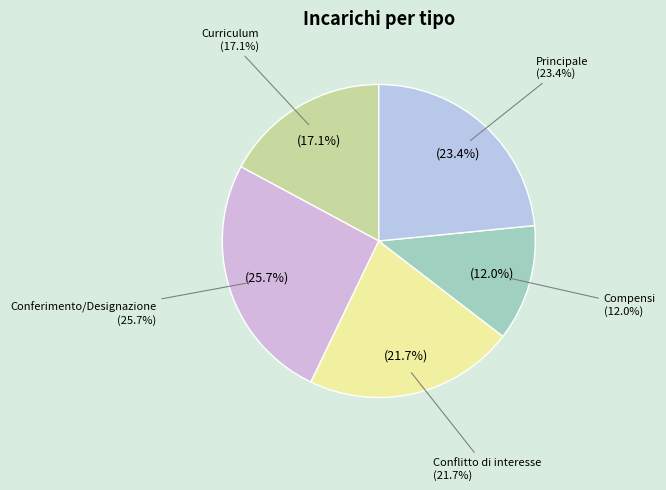

True or false: Principale accounts for 17% of the total.

False